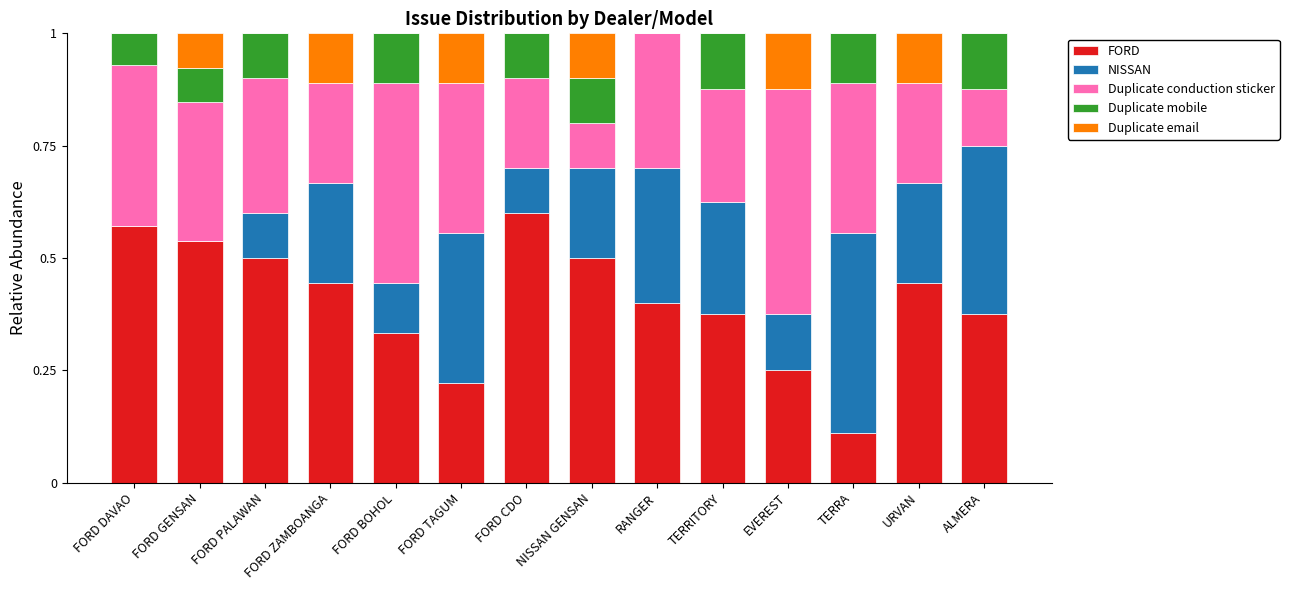

Count the FORD values in the range 0 to 1.

14